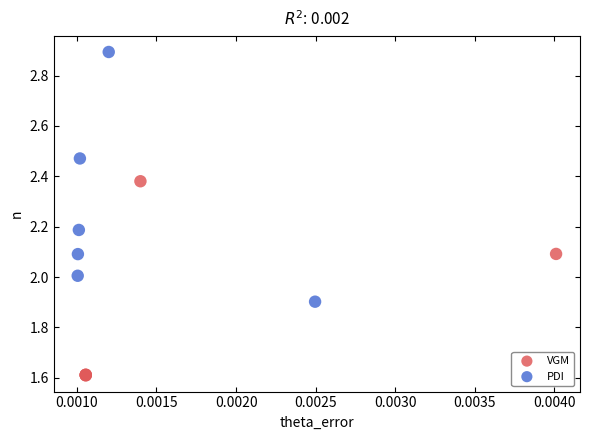

Which series has the widest spread of Y values?

PDI